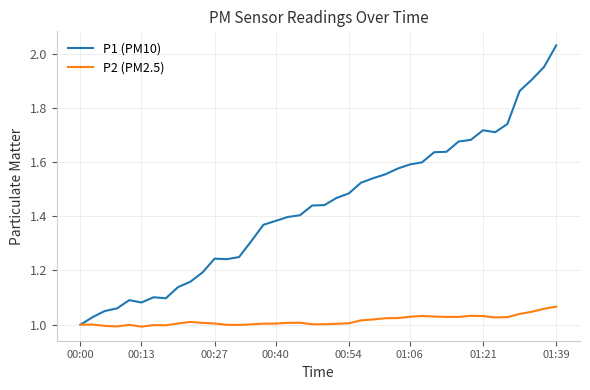

Which series has the largest range (max minus min)?

P1 (PM10)